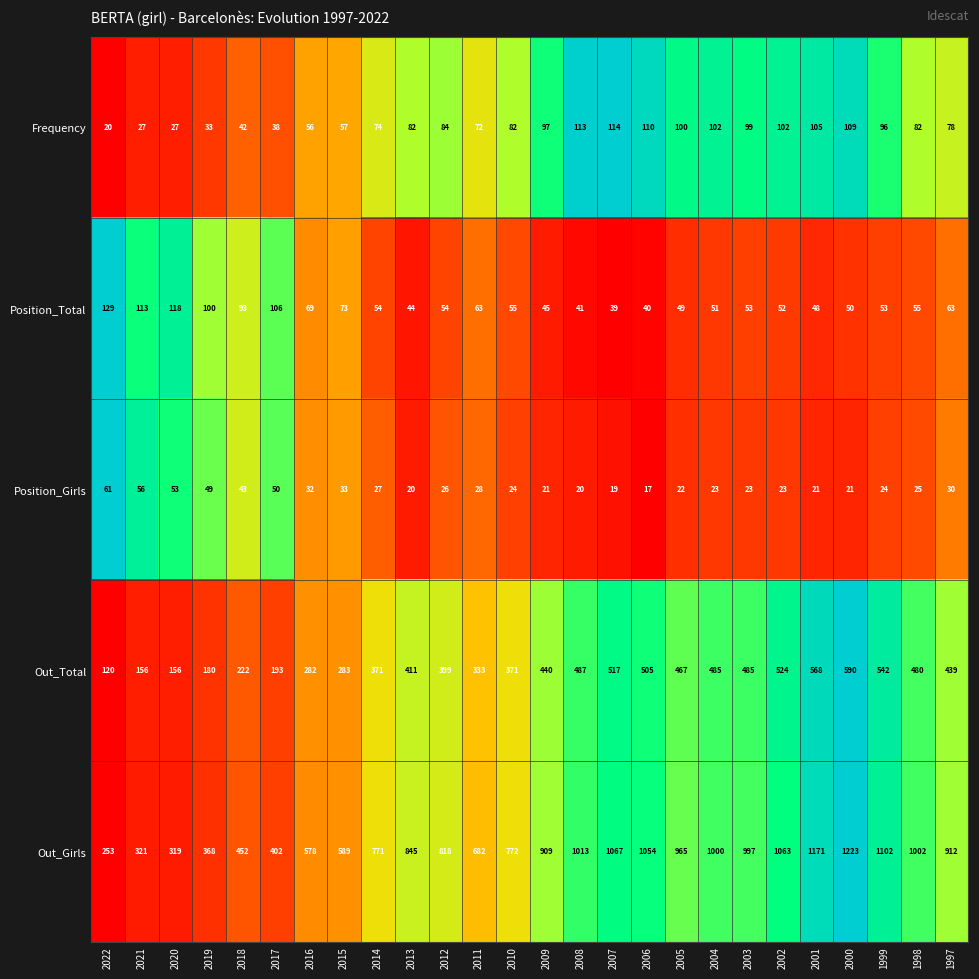

Read the Out_Total value at 2021, to the nearest 5.

155